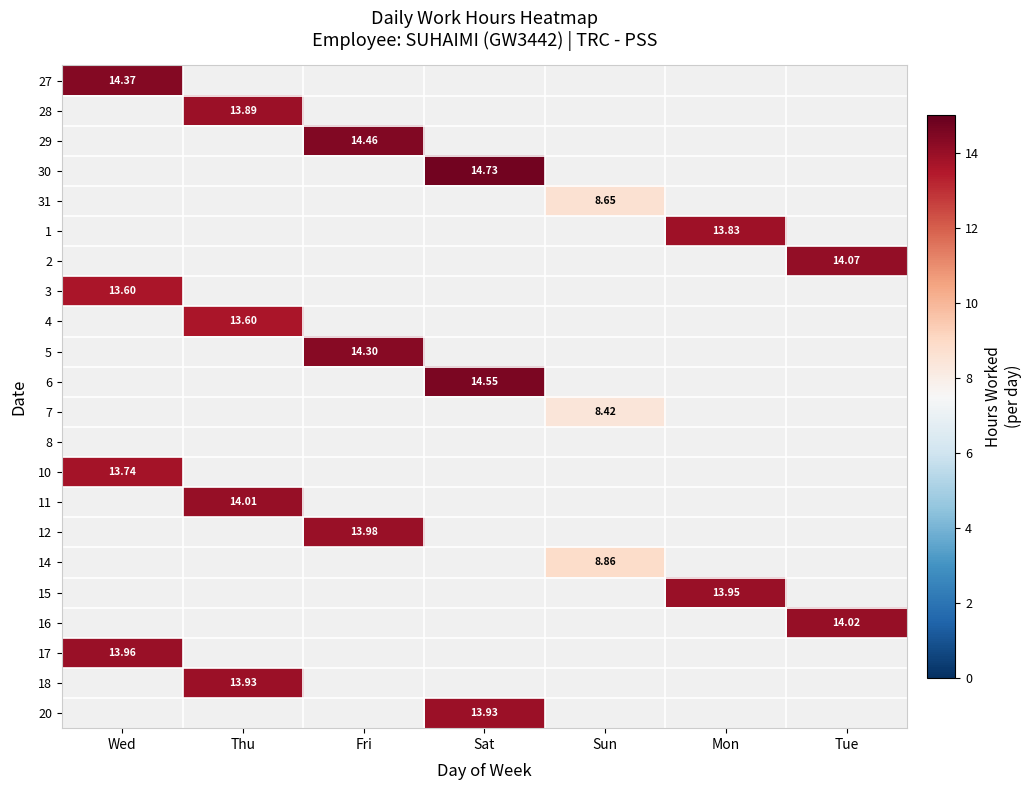

What is the minimum value shown in the chart?

8.4